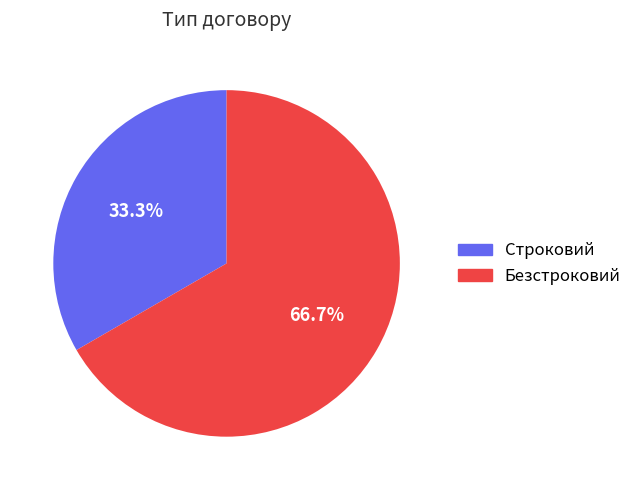

How many segments does this pie chart have?

2